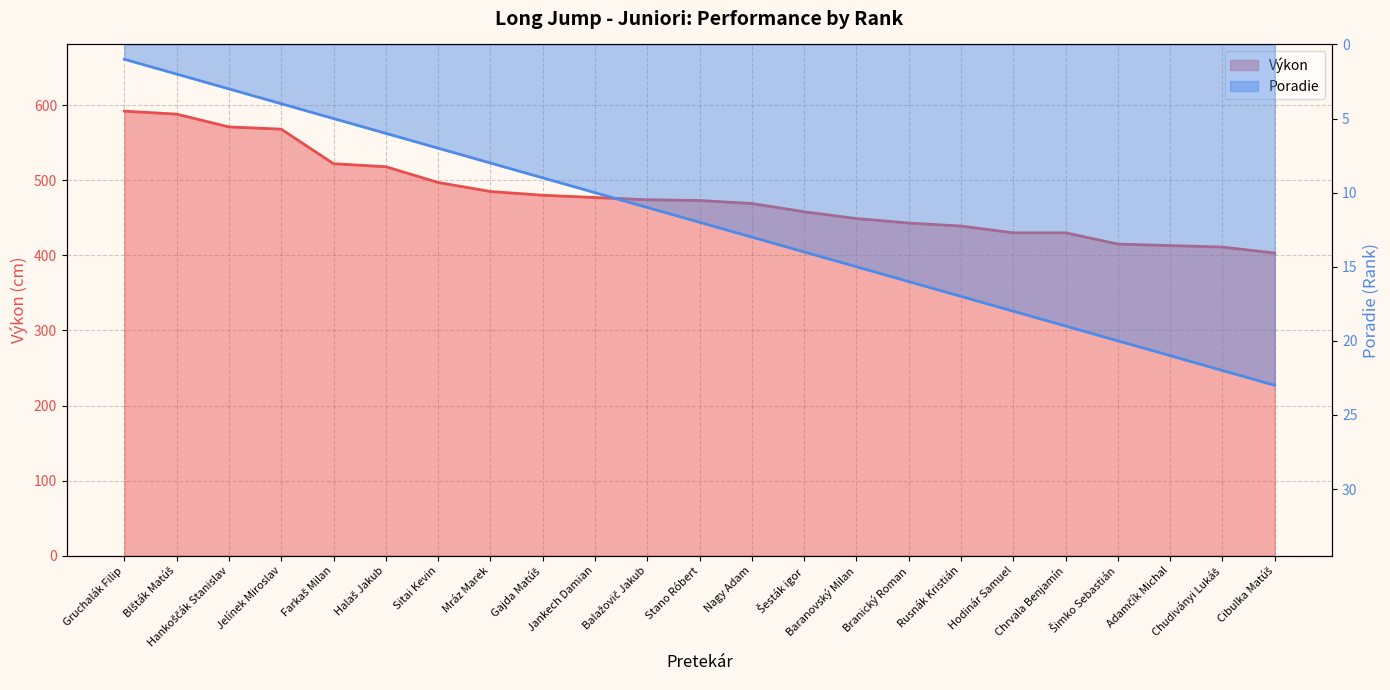

Which category has the highest value across all series?

Gruchalák Filip